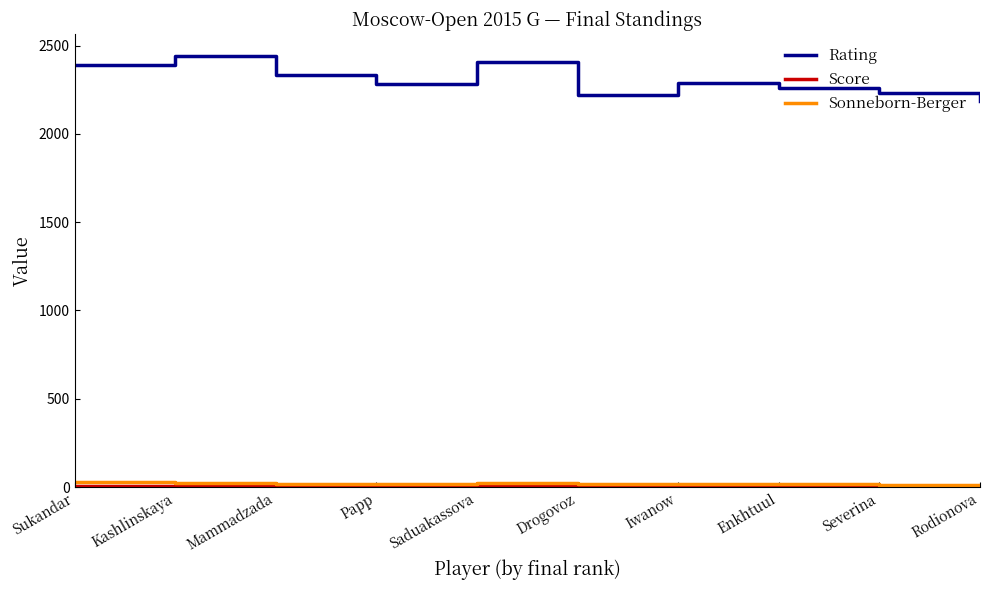

In Sonneborn-Berger, how many points are higher than both neighbors (excluding endpoints)?

1